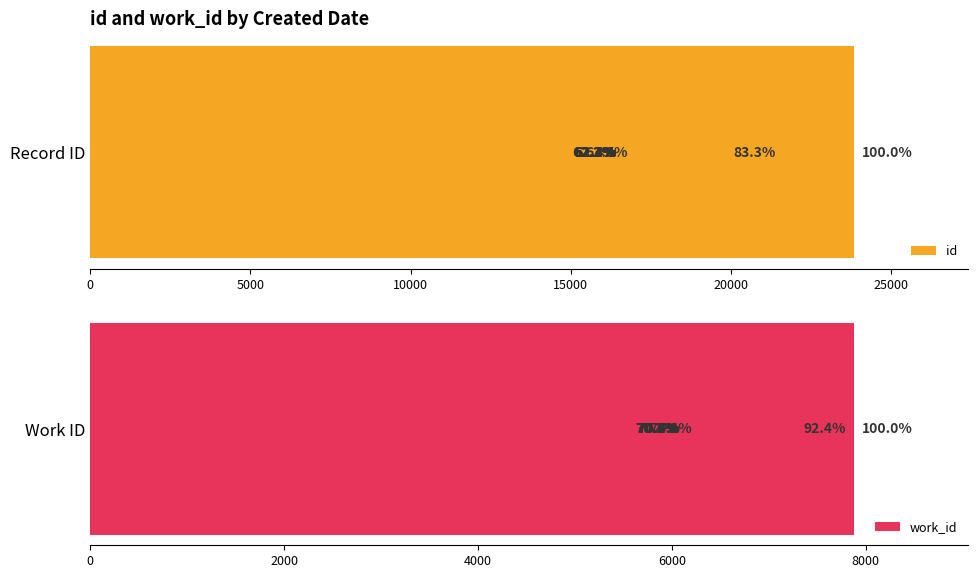

What are all the series names shown in the legend?

id, work_id